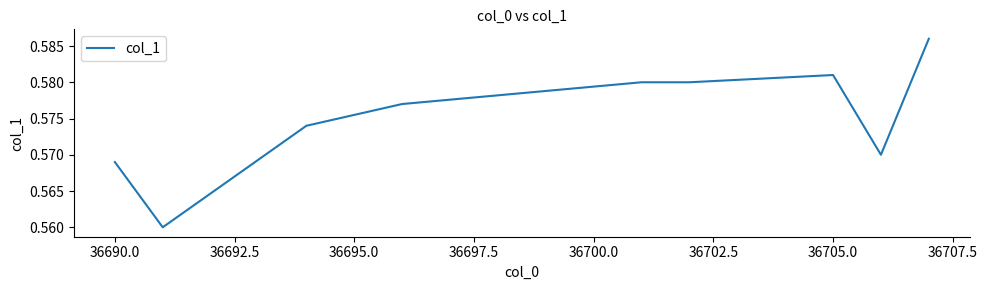

How many interior local valleys (lower than both neighbors) does the data have?

2